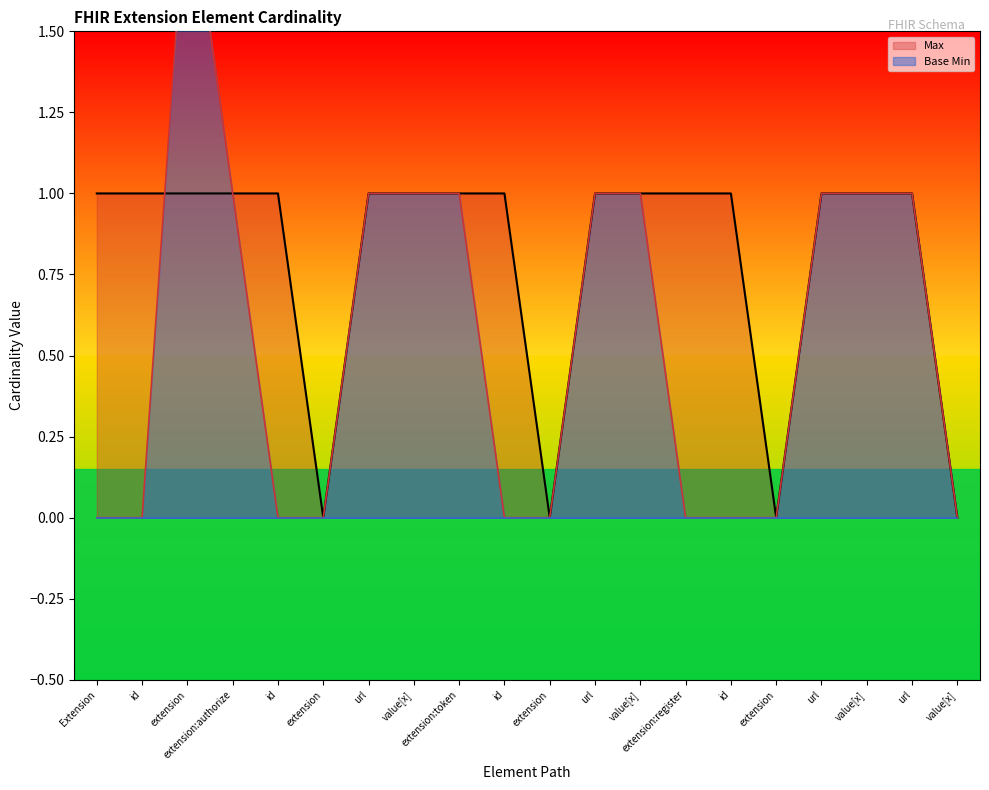

True or false: Base Min and Max cross at least once.

False